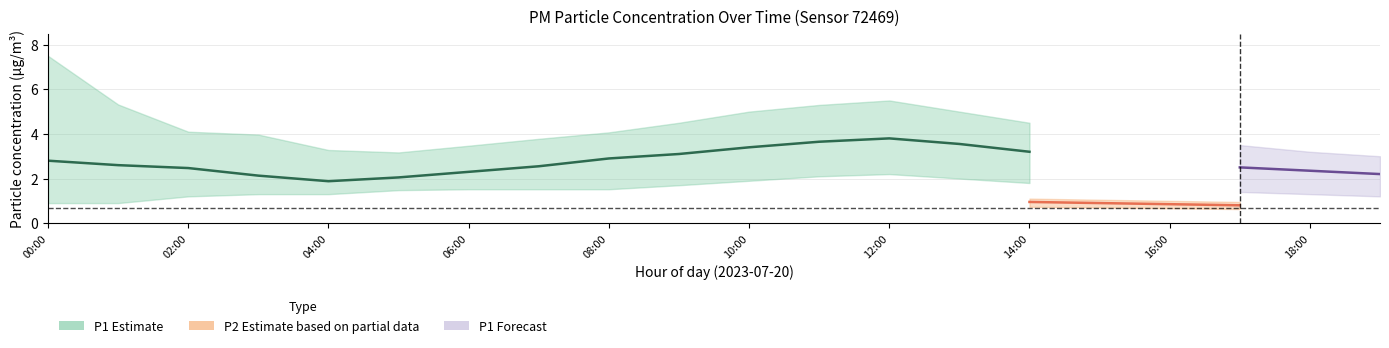

What is the average value of the P1_upper series?

4.3